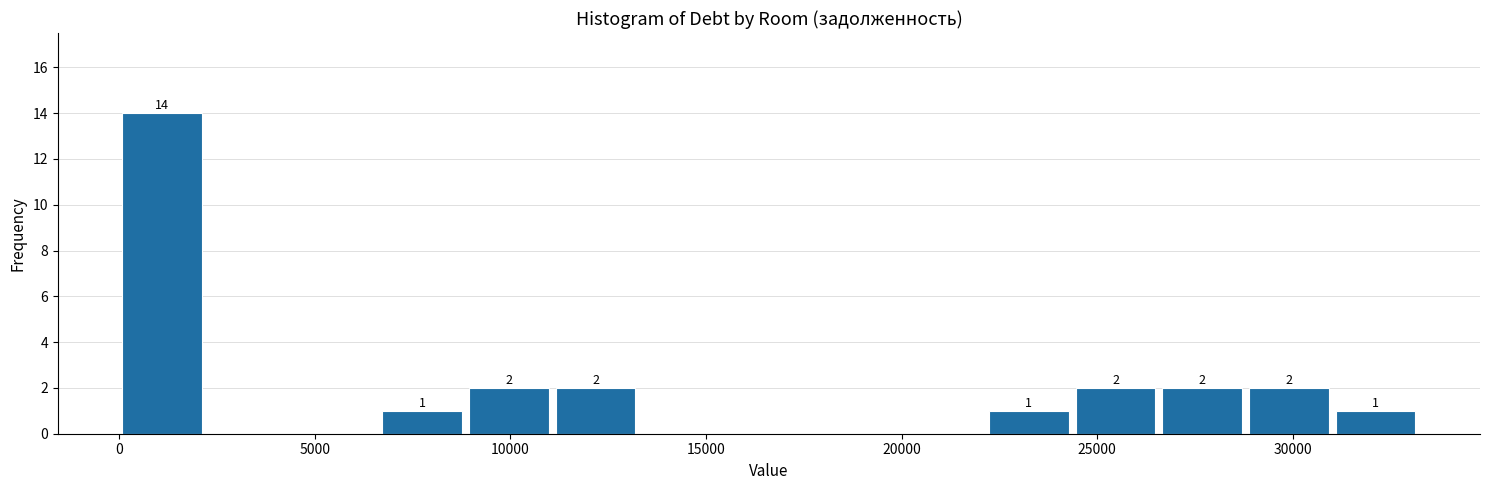

Over which range of the x-axis is the bar tallest?

0 to 2000